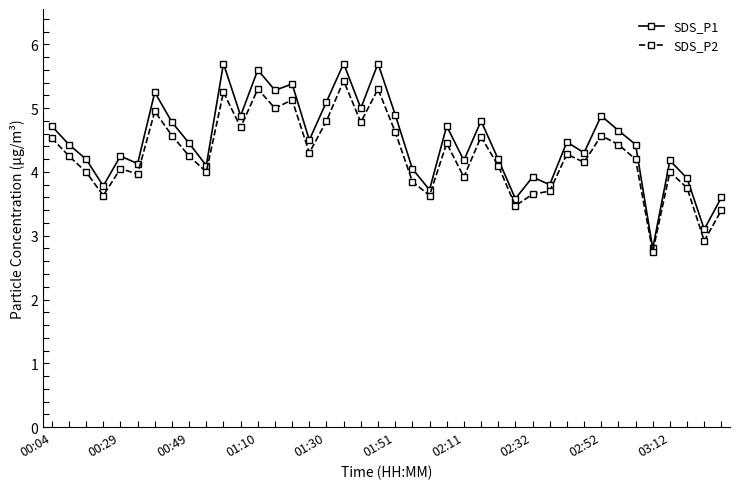

True or false: SDS_P2 has more than 0 points higher than both neighbors.

True